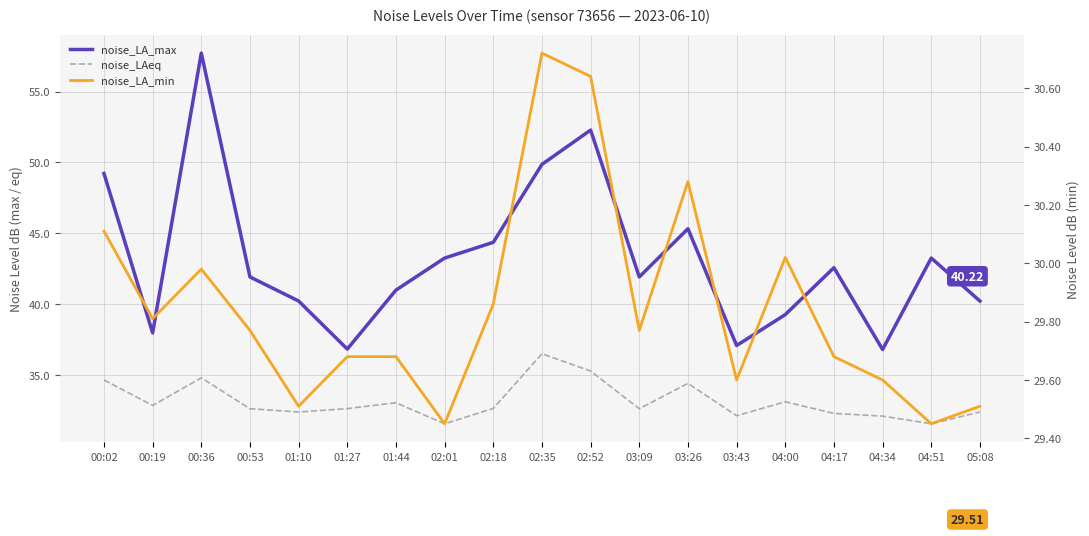

Count the number of data series in this chart.

3